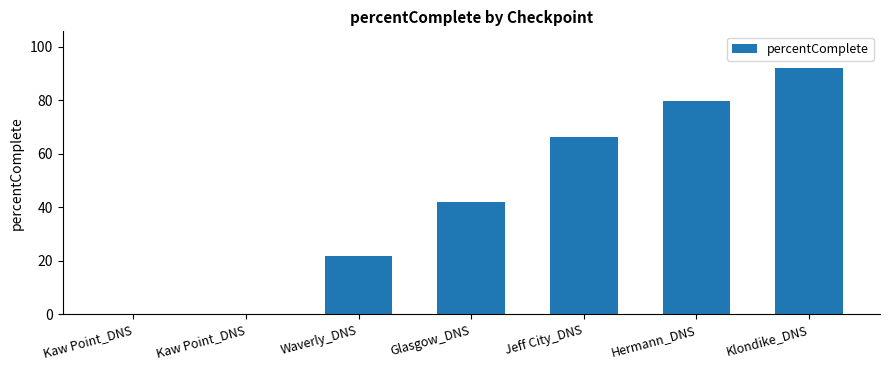

Are the bars horizontal?

No